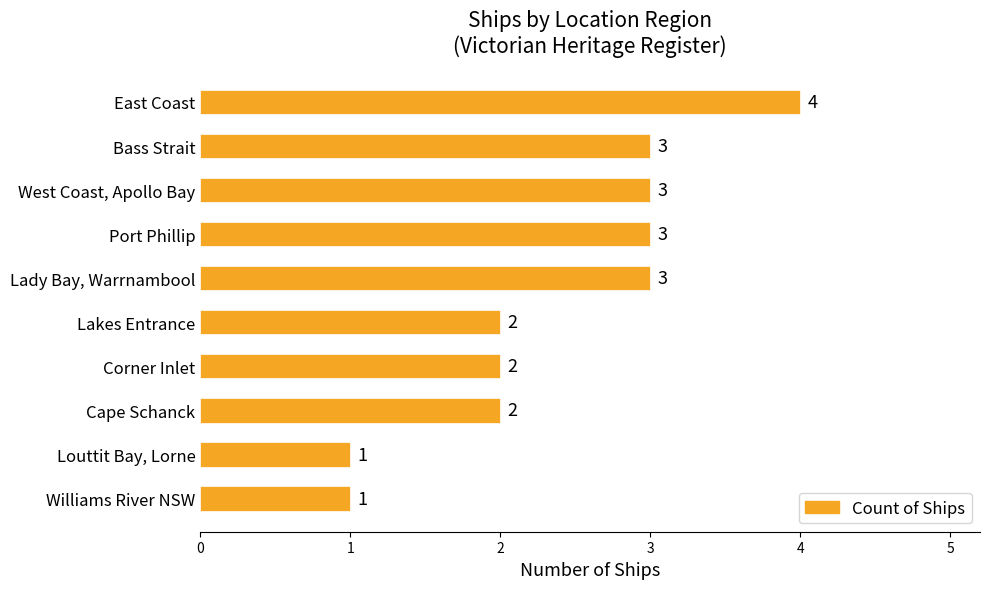

True or false: the data shows 0 at Louttit Bay, Lorne.

False